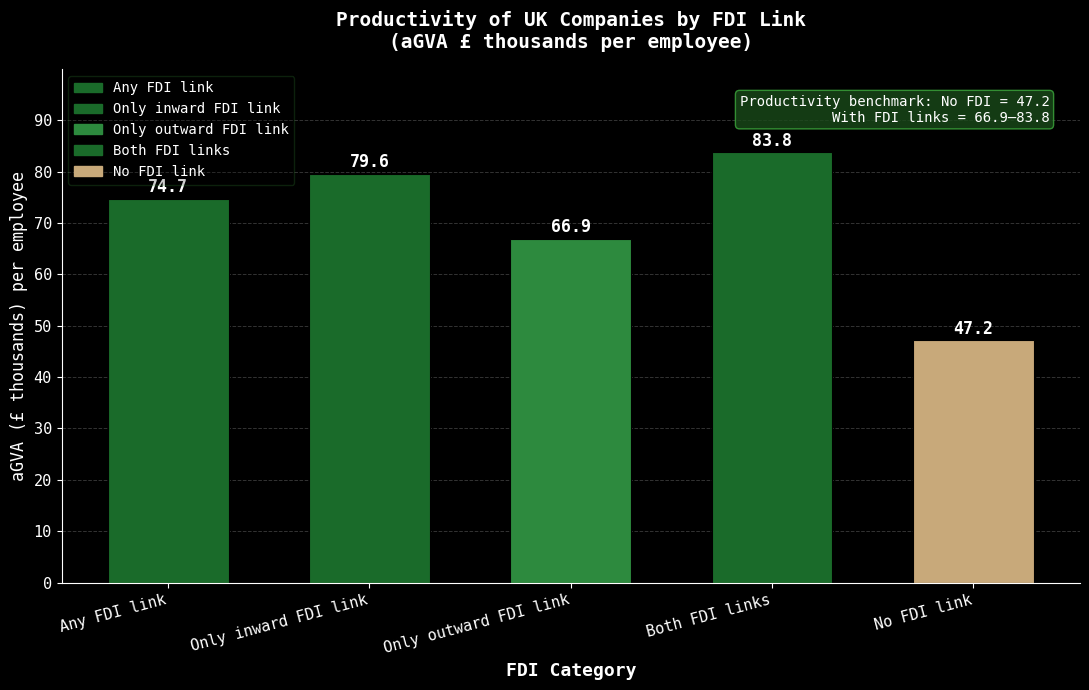

Does the chart contain stacked bars?

No